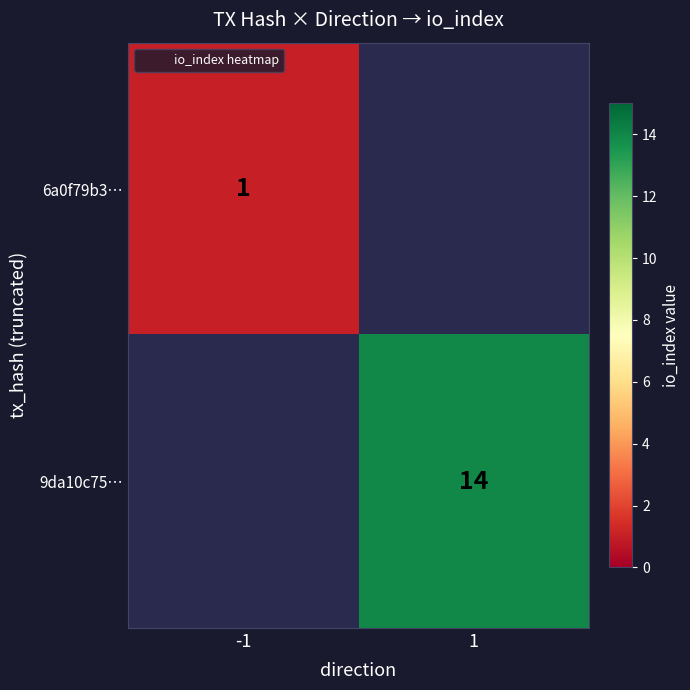

At which category does the chart reach its minimum across all series?

-1